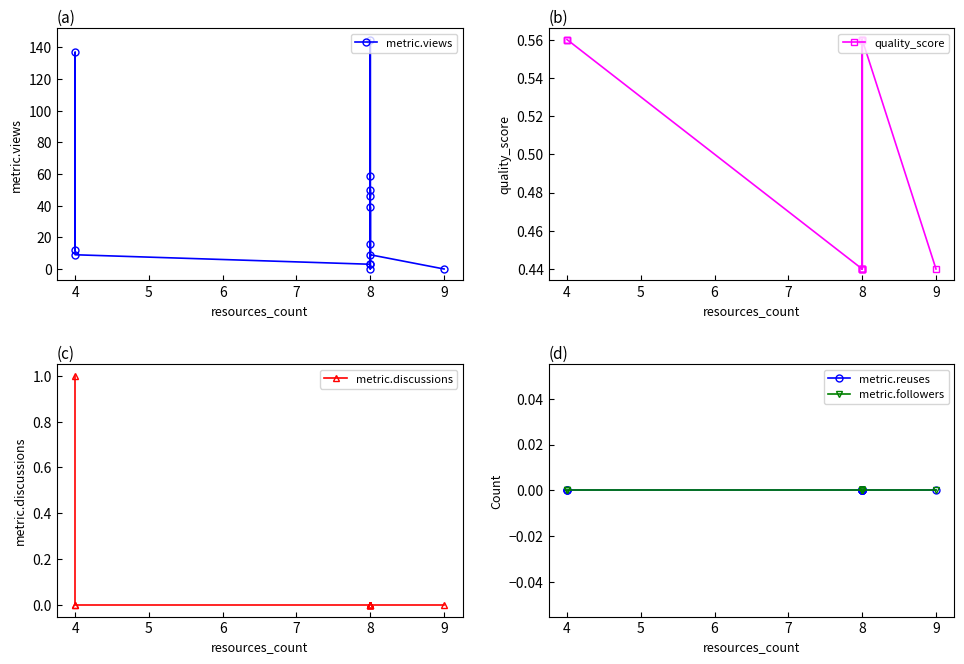

What are all the series names shown in the legend?

metric.views, quality_score, metric.discussions, metric.reuses, metric.followers